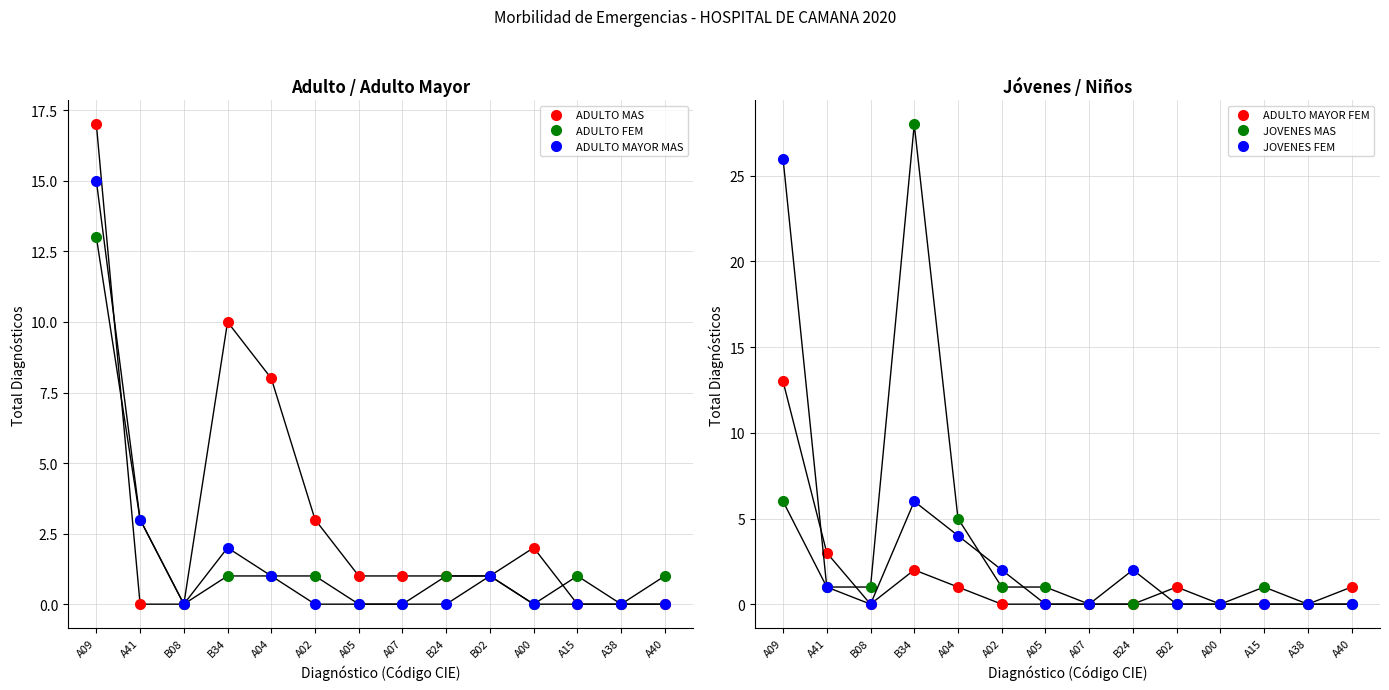

Is it true that ADULTO MAYOR FEM equals 3 at A41?

True